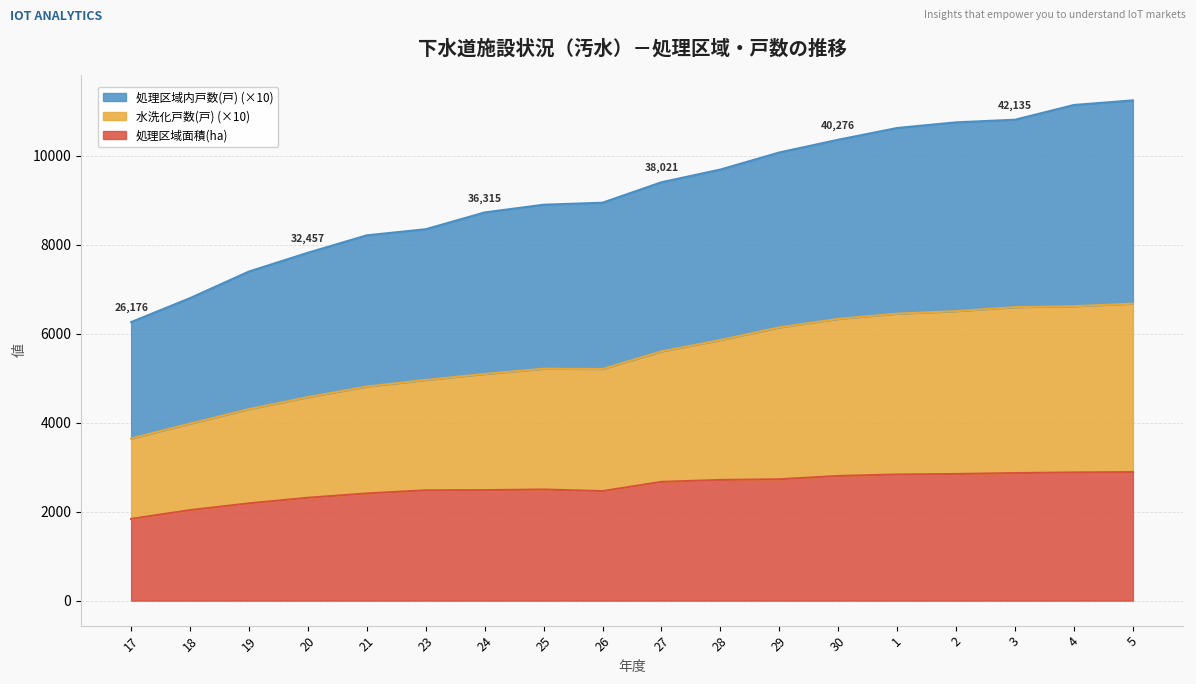

What are all the series names shown in the legend?

処理区域面積(ha), 水洗化戸数(戸), 処理区域内戸数(戸)